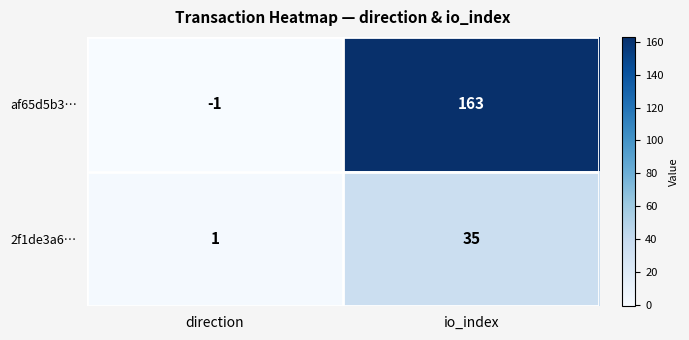

The 2f1de3a6… series shows 55 at io_index. True or false?

False